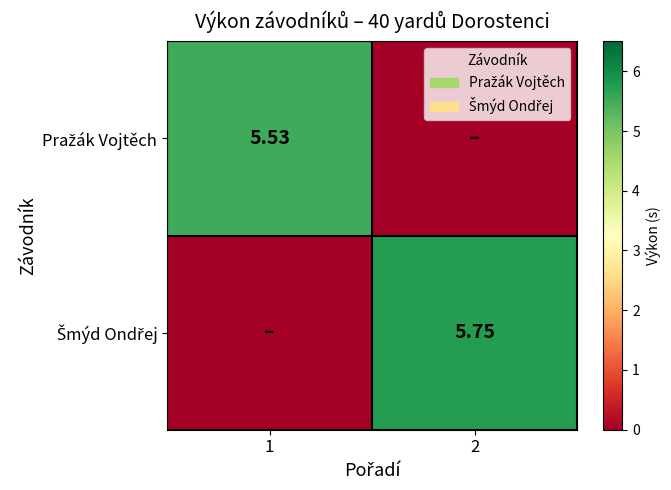

At how many categories does at least one series exceed 5?

2